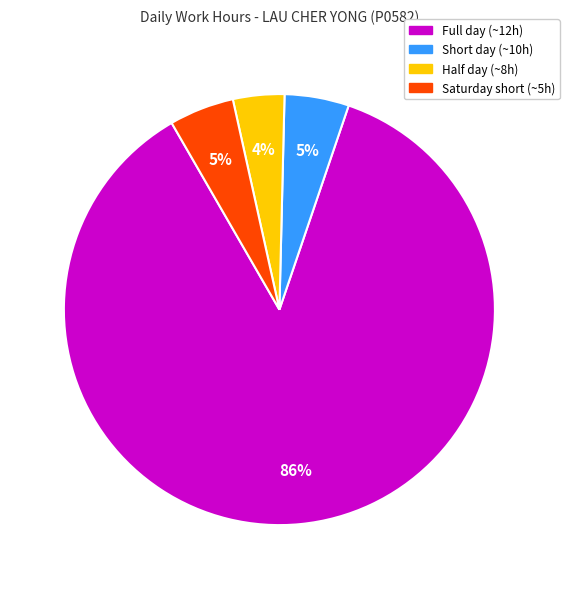

Does any single category account for the majority?

Yes